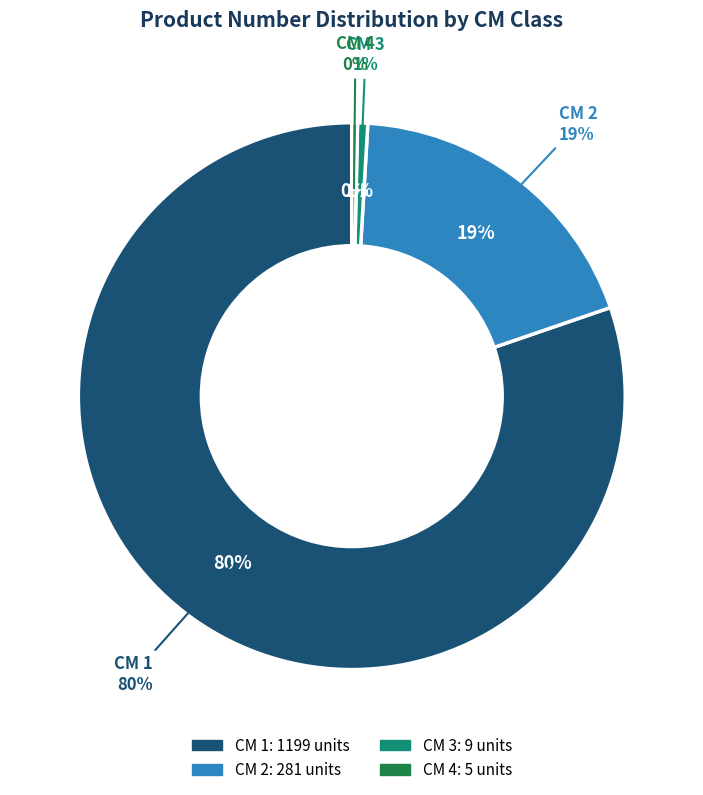

Does 3 account for over 50% of the chart?

No